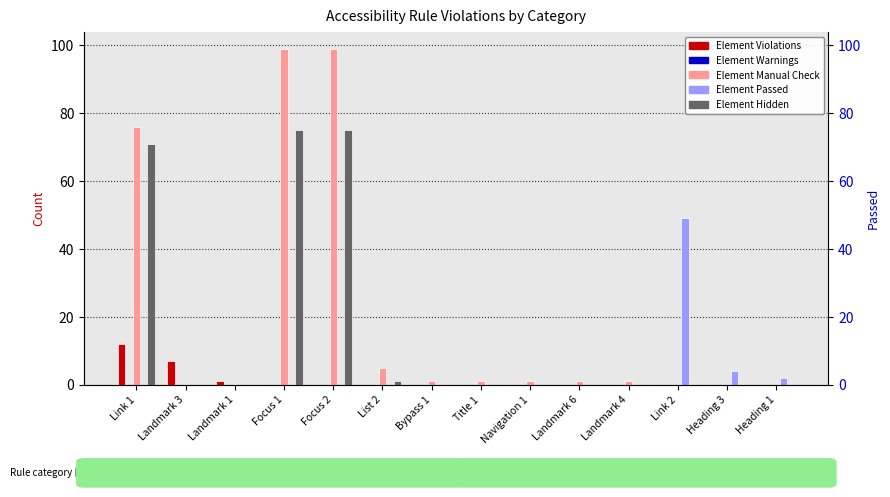

Are the bars horizontal?

No